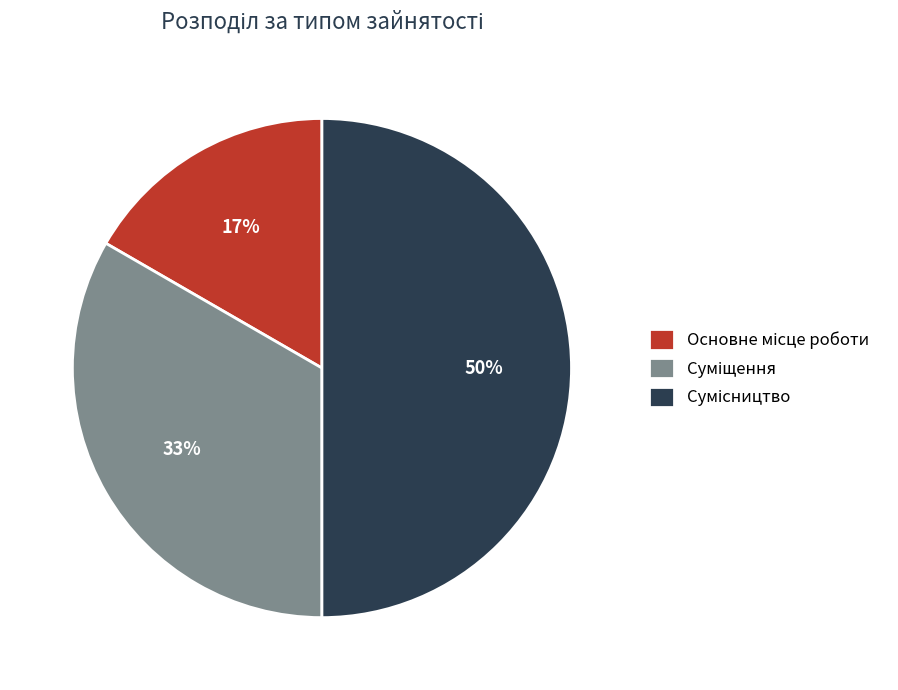

To the nearest percent, what is the average slice percentage?

33%